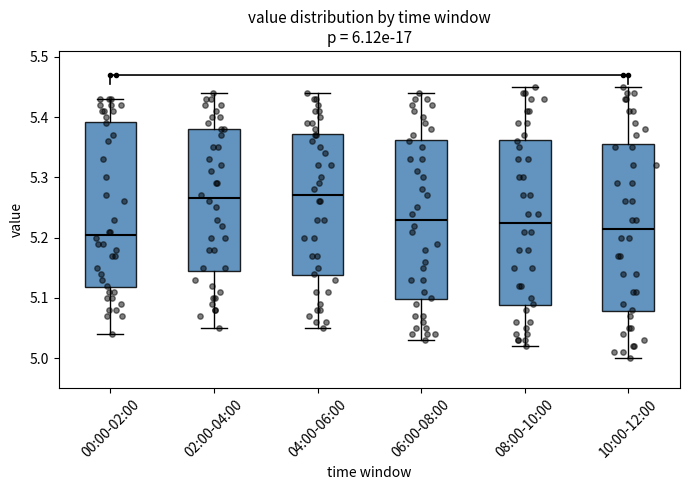

Reading left to right, transcribe this box plot: for each box, give where its median line is, the range the box spans, and where its two whiskers end, as read against the y-axis. The values are not printed on the chart, so give them approximately, as read against the axis.

00:00-02:00: median 5.21, box 5.12 to 5.39, whiskers 5.04 to 5.43
02:00-04:00: median 5.27, box 5.15 to 5.38, whiskers 5.05 to 5.44
04:00-06:00: median 5.27, box 5.14 to 5.37, whiskers 5.05 to 5.44
06:00-08:00: median 5.23, box 5.10 to 5.36, whiskers 5.03 to 5.44
08:00-10:00: median 5.23, box 5.09 to 5.36, whiskers 5.02 to 5.45
10:00-12:00: median 5.22, box 5.08 to 5.36, whiskers 5.00 to 5.45